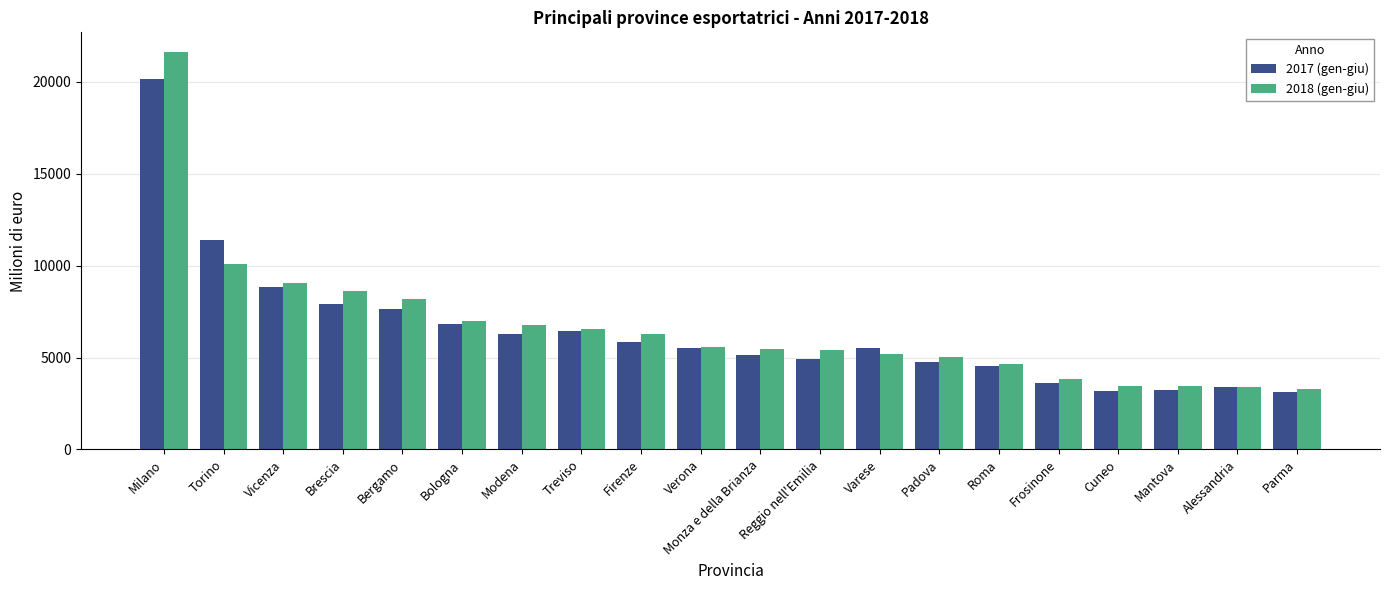

At which category is the sum across all series the highest?

Milano